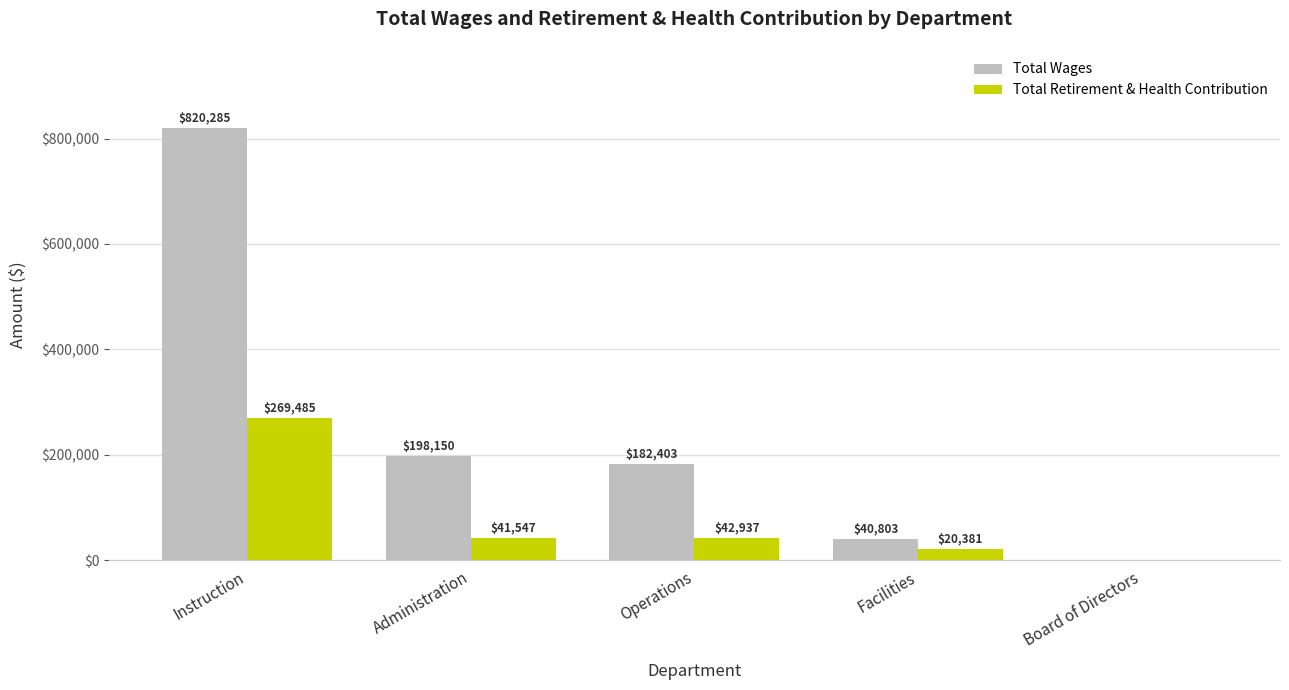

Reading right to left, what are all the values shown in this chart?

Total Wages: Board of Directors=0	Facilities=40803	Operations=182403	Administration=198150	Instruction=820285
Total Retirement & Health Contribution: Board of Directors=0	Facilities=20381	Operations=42937	Administration=41547	Instruction=269485